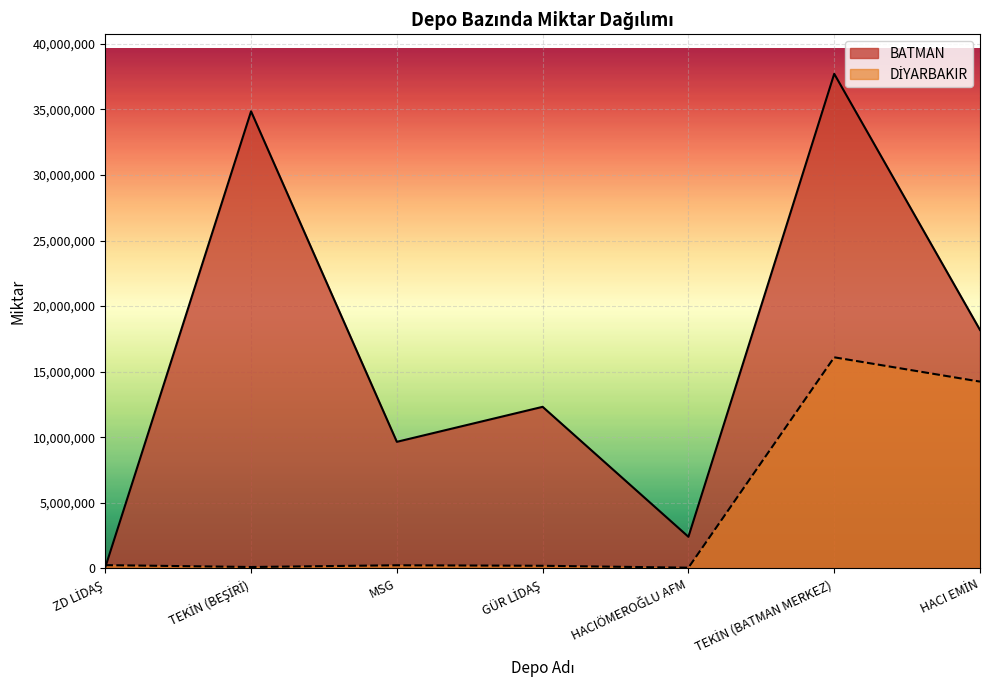

Reading left to right, what are all the values shown in this chart?

BATMAN: ZD LİDAŞ=75000	TEKİN (BEŞİRİ)=34853026	MSG=9650246	GÜR LİDAŞ=12318471	HACIÖMEROĞLU AFM=2406546	TEKİN (BATMAN MERKEZ)=37714312	HACI EMİN=18180084
DİYARBAKIR: ZD LİDAŞ=247240	TEKİN (BEŞİRİ)=104000	MSG=236502	GÜR LİDAŞ=197640	HACIÖMEROĞLU AFM=52000	TEKİN (BATMAN MERKEZ)=16095116	HACI EMİN=14241975